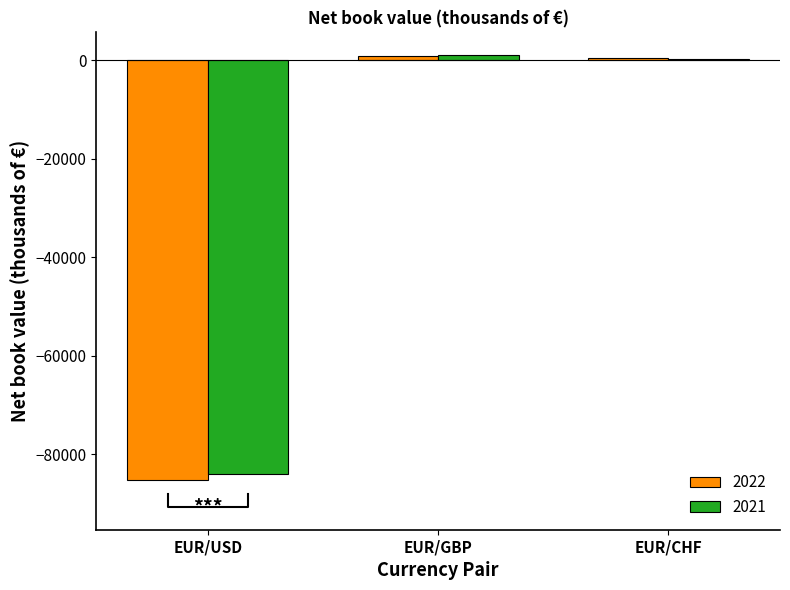

The 2021 series shows 233 at EUR/CHF. True or false?

True